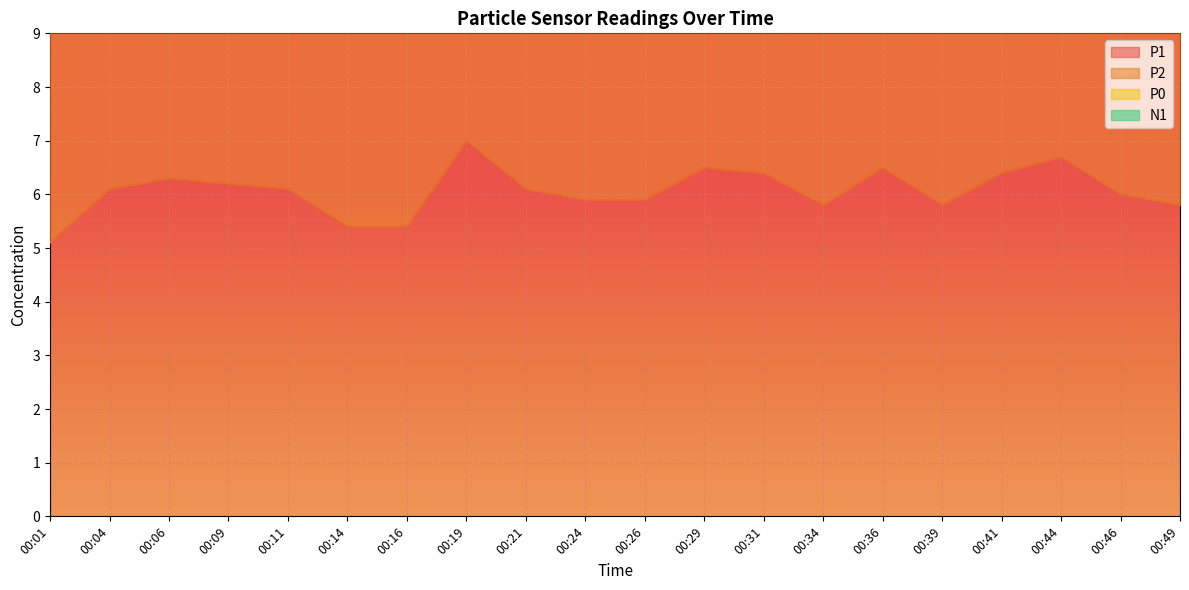

What is the approximate value of P1 at 00:09?

6.2